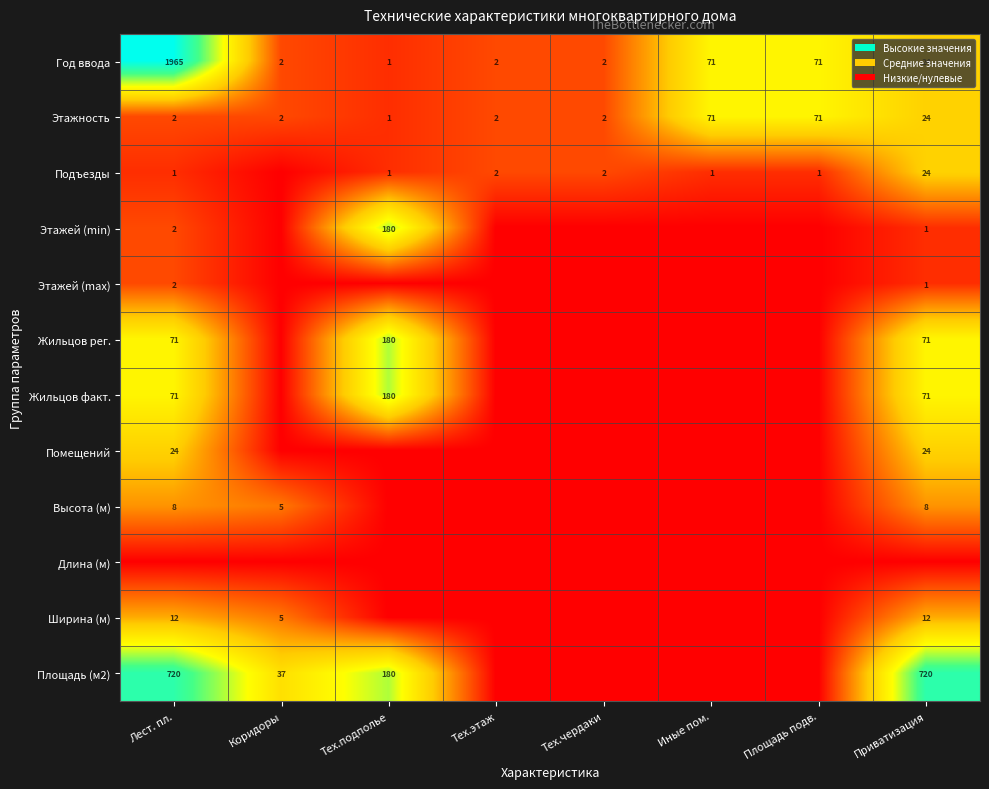

At which category is the sum across all series the highest?

Лест. пл.